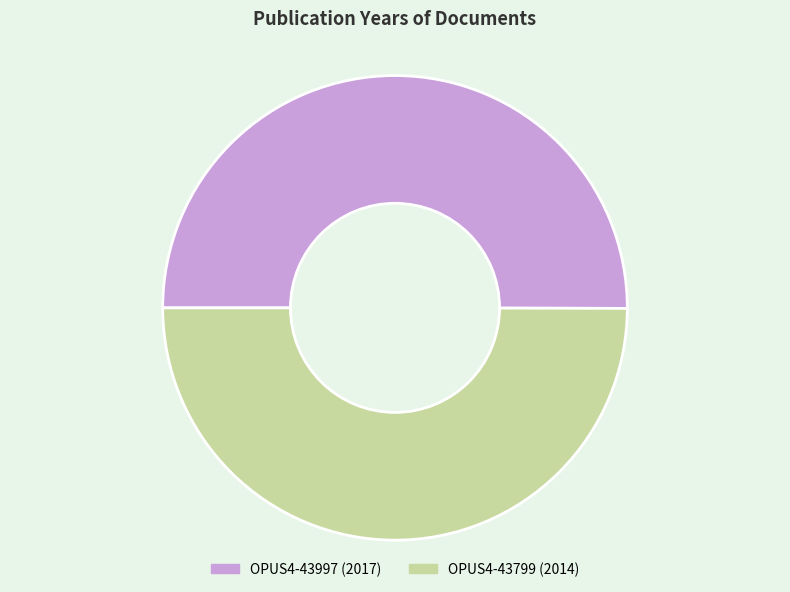

Approximately how many times larger is the value at OPUS4-43799 compared to OPUS4-43997?

1.0